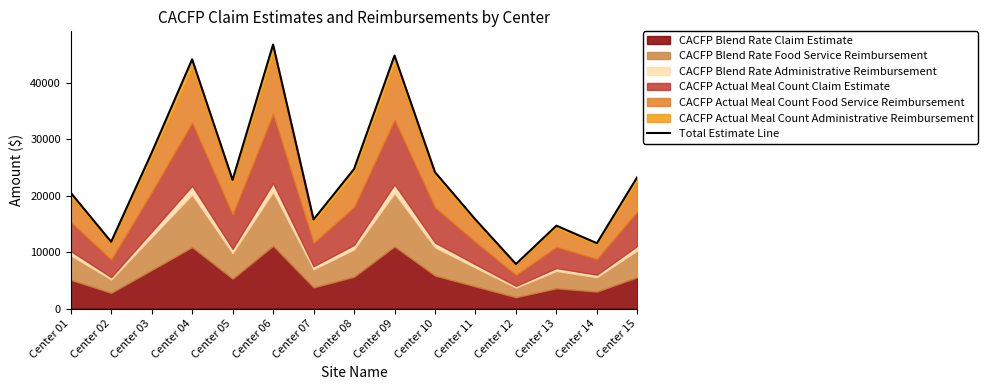

Reading left to right, transcribe all the data shown in this chart.

20525.2	11831.1	27591.7	44150.6	22790.5	46771.8	15781.1	24719.5	44817.5	24156.8	15768.3	7897.4	14682.8	11579.9	23325.0